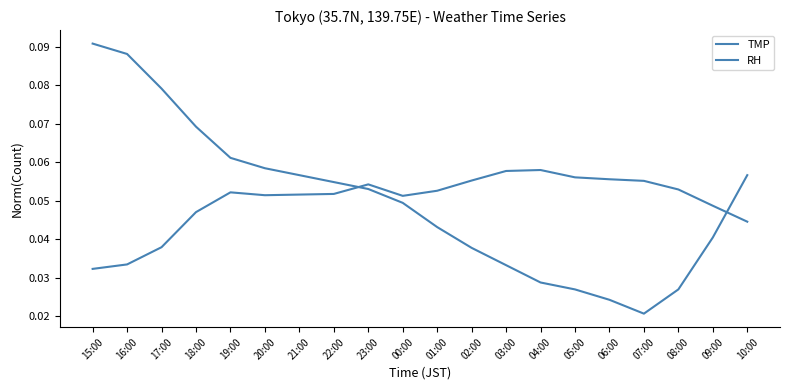

How many lines are shown in the chart?

2